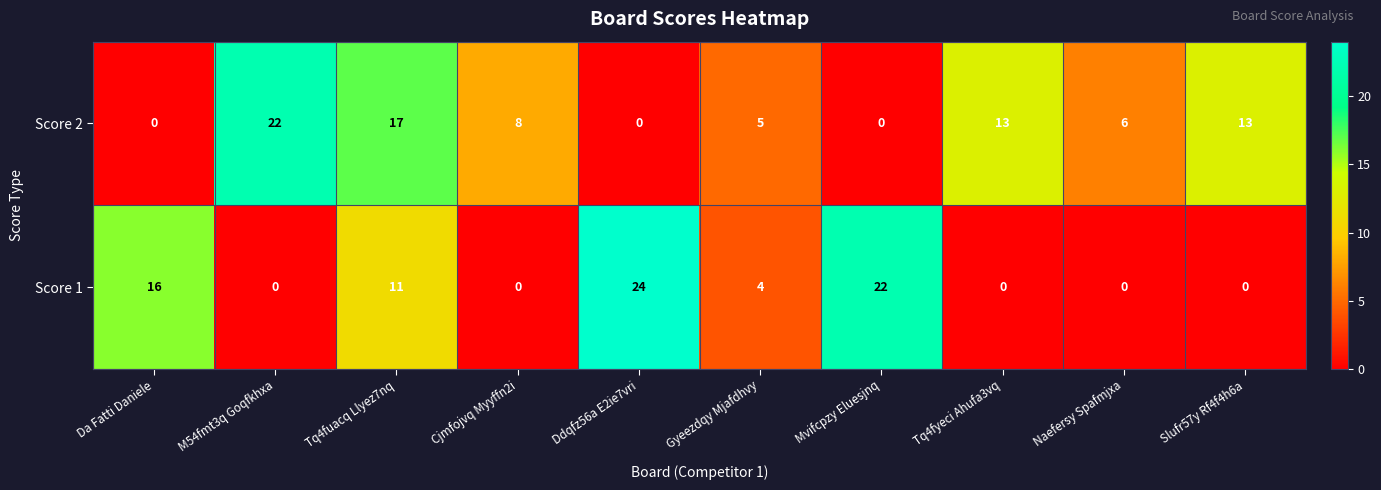

What is the sum of the Score 2 values at Cjmfojvq Myyffn2i and Tq4fuacq Llyez7nq?

25